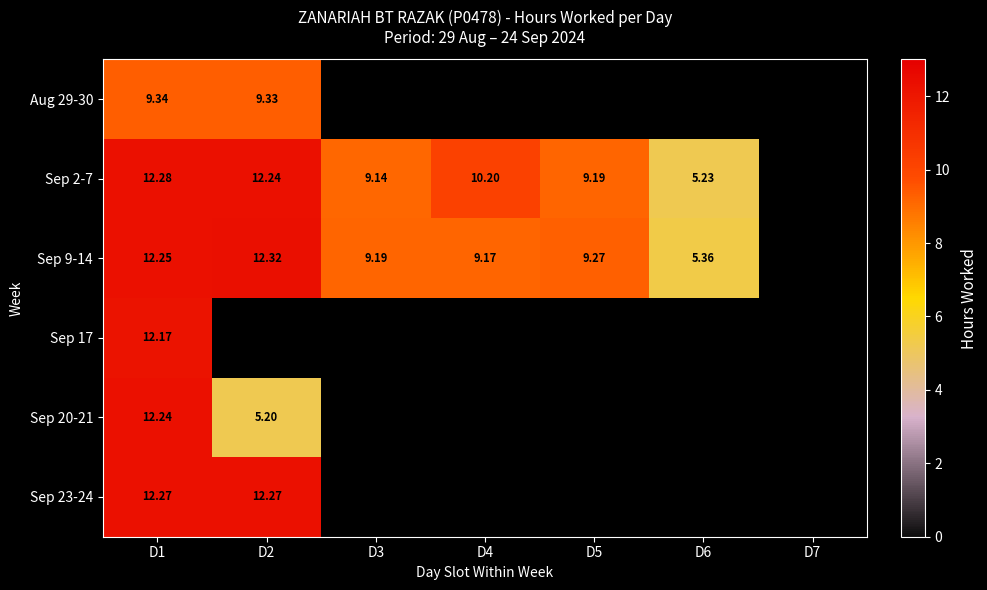

Is it true that Sep 2-7 equals 9.0 at D6?

False